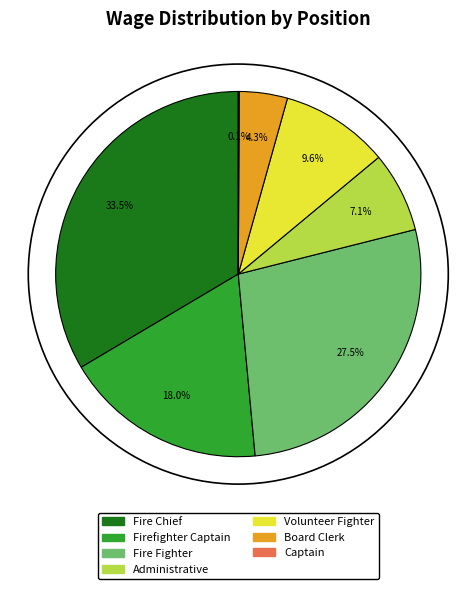

To the nearest percent, what is the combined percentage of Board Clerk and Administrative?

11%